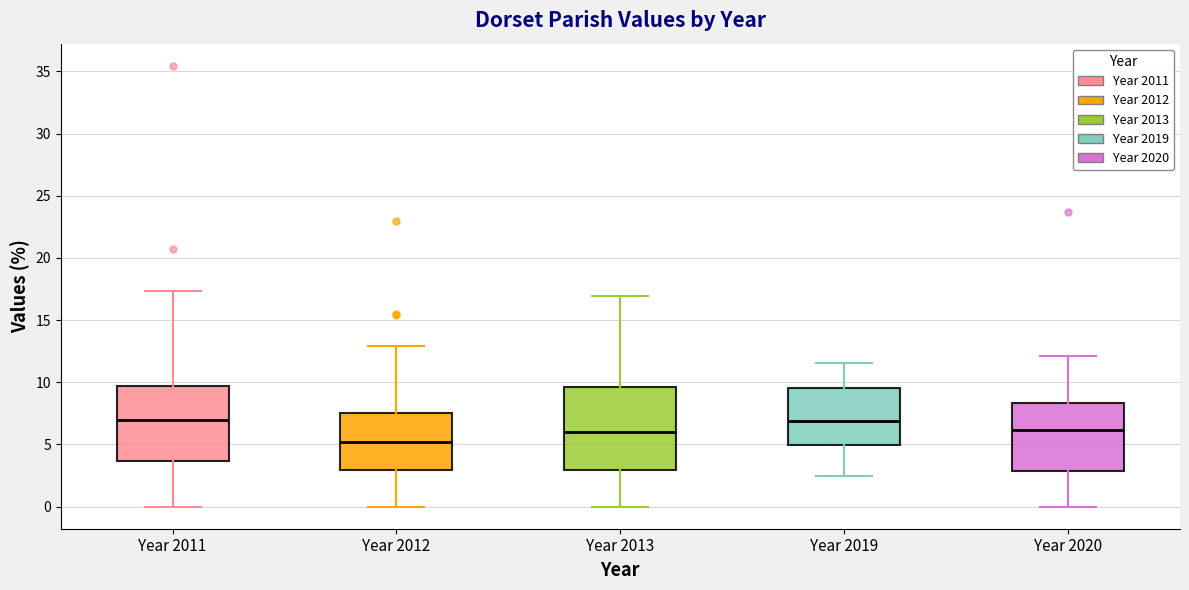

Where does the lower whisker of the box for Year 2019 end on the y-axis? The values are not printed on the chart, so give them approximately, as read against the axis.

2.5